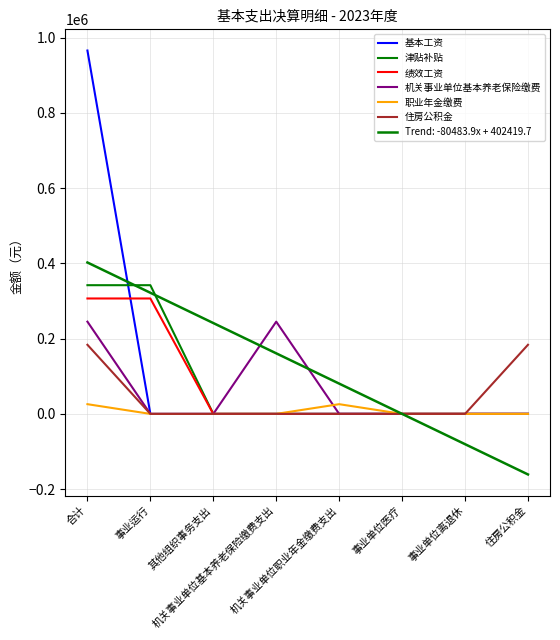

Does the chart display data point markers on the line(s)?

No